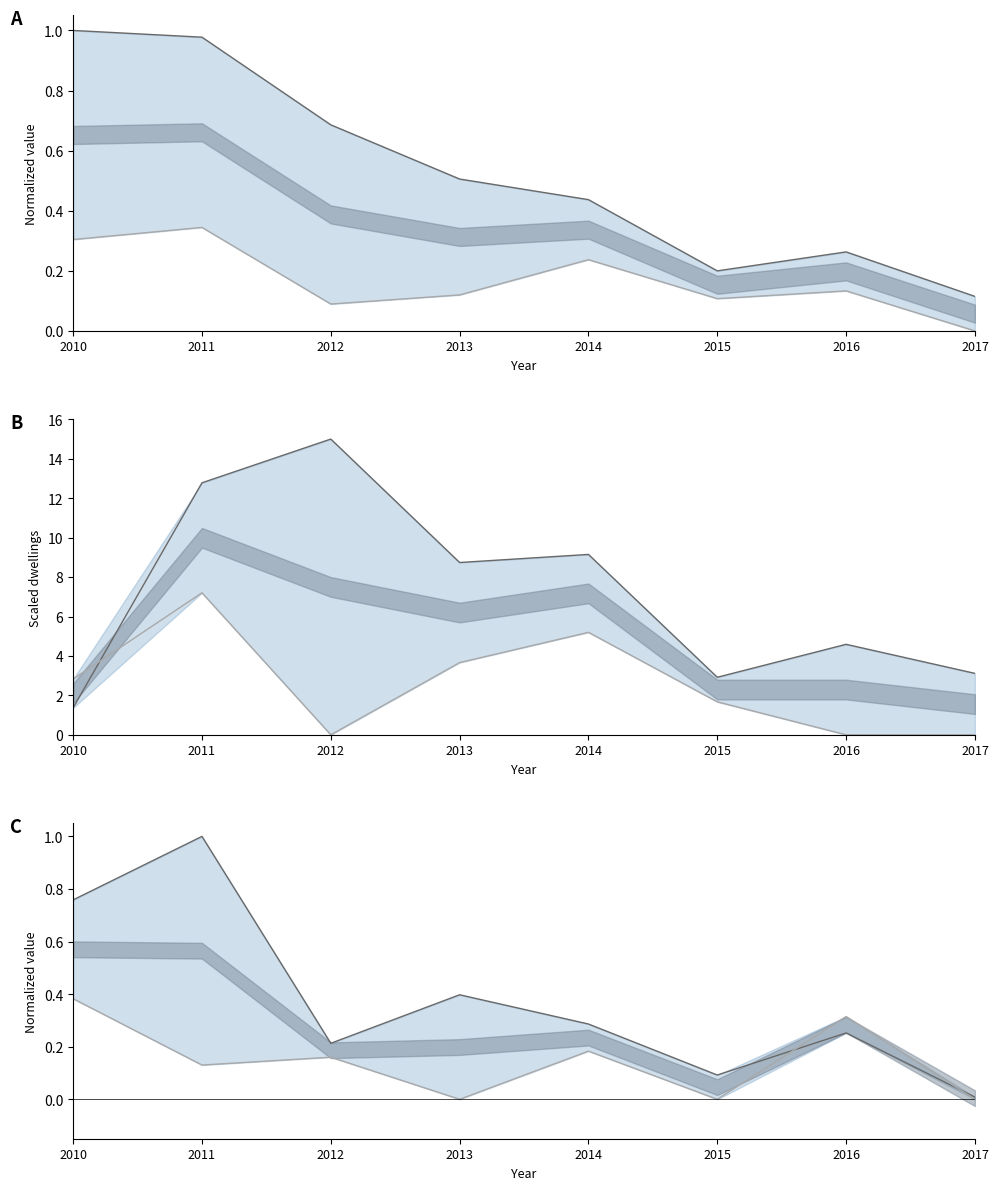

Which series has the widest spread of values?

Bilbao Metropolitano (Priv)